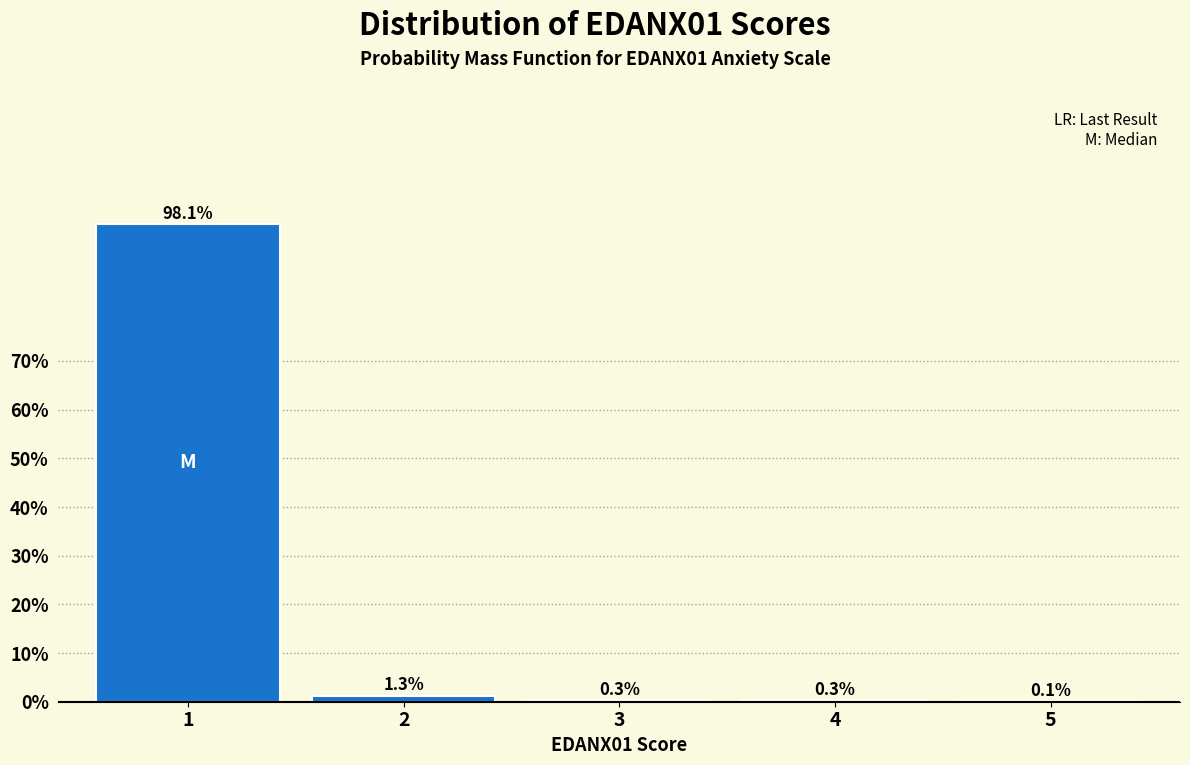

Reading left to right, extract all data points from this chart.

1=98.1	2=1.3	3=0.3	4=0.3	5=0.1